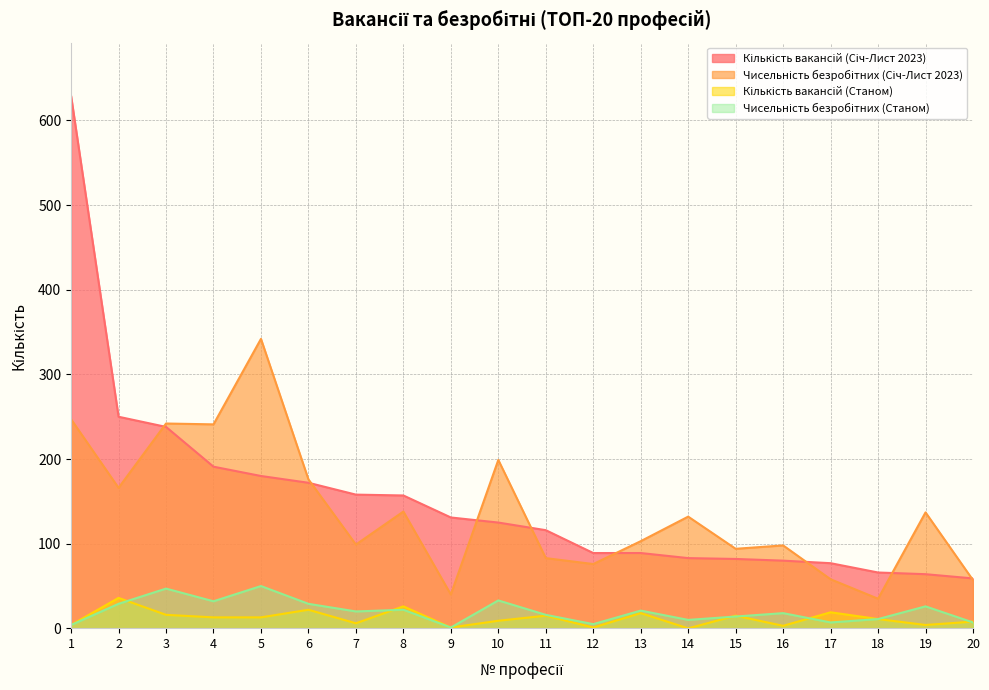

What is the total value across all series at 20?

131